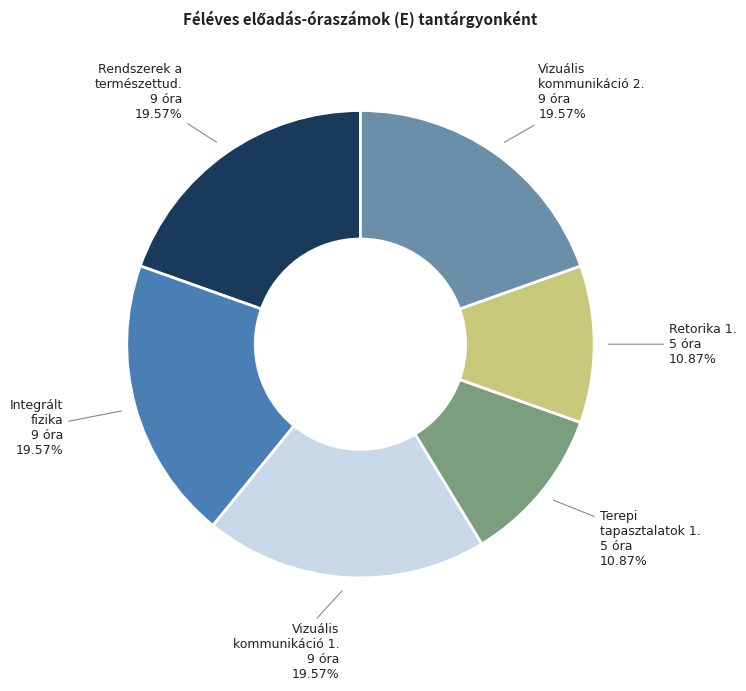

Between Retorika 1. 5 óra and Rendszerek a természettud. 9 óra, which is larger?

Rendszerek a természettud. 9 óra